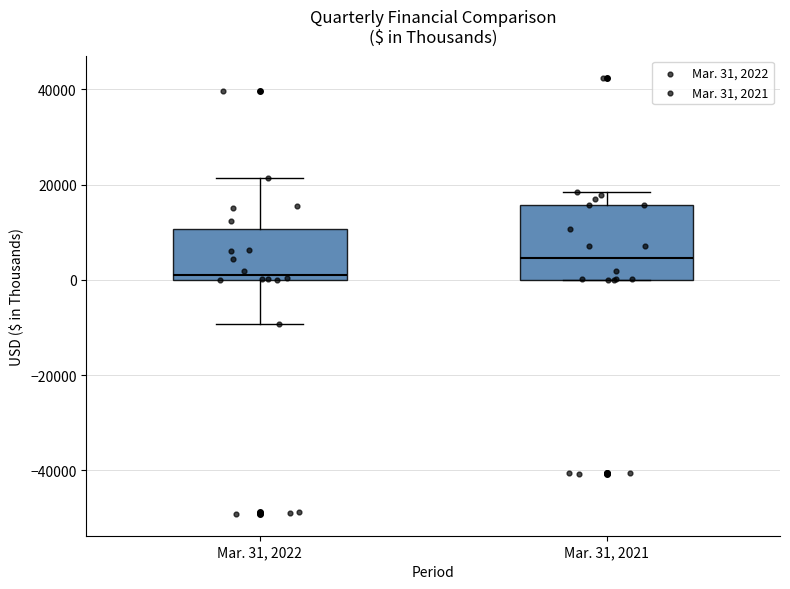

Where is the upper edge of the box for Mar. 31, 2021 on the y-axis? The values are not printed on the chart, so give them approximately, as read against the axis.

16000